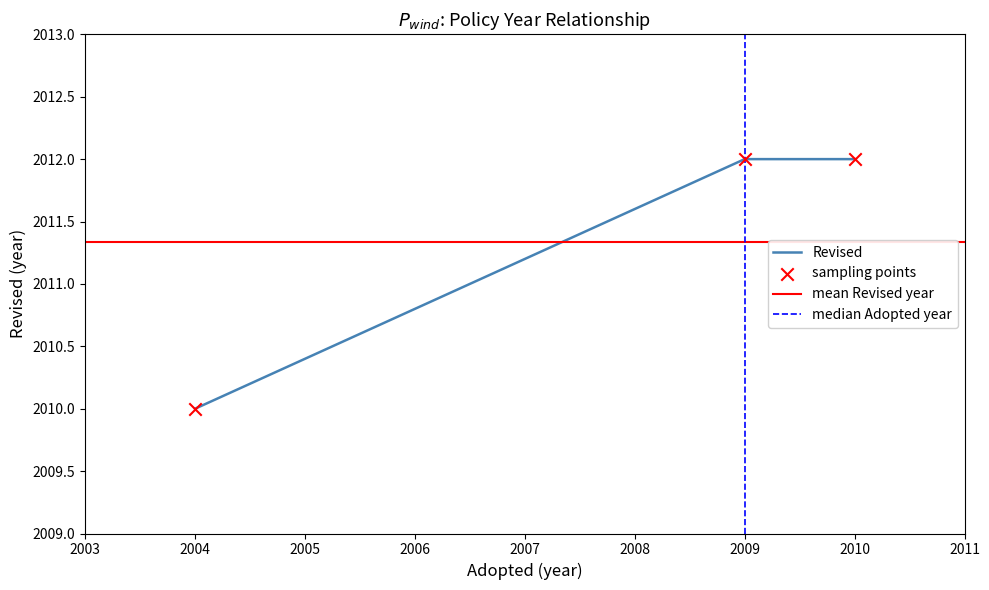

What is the approximate value of Revised at 2004?

2010